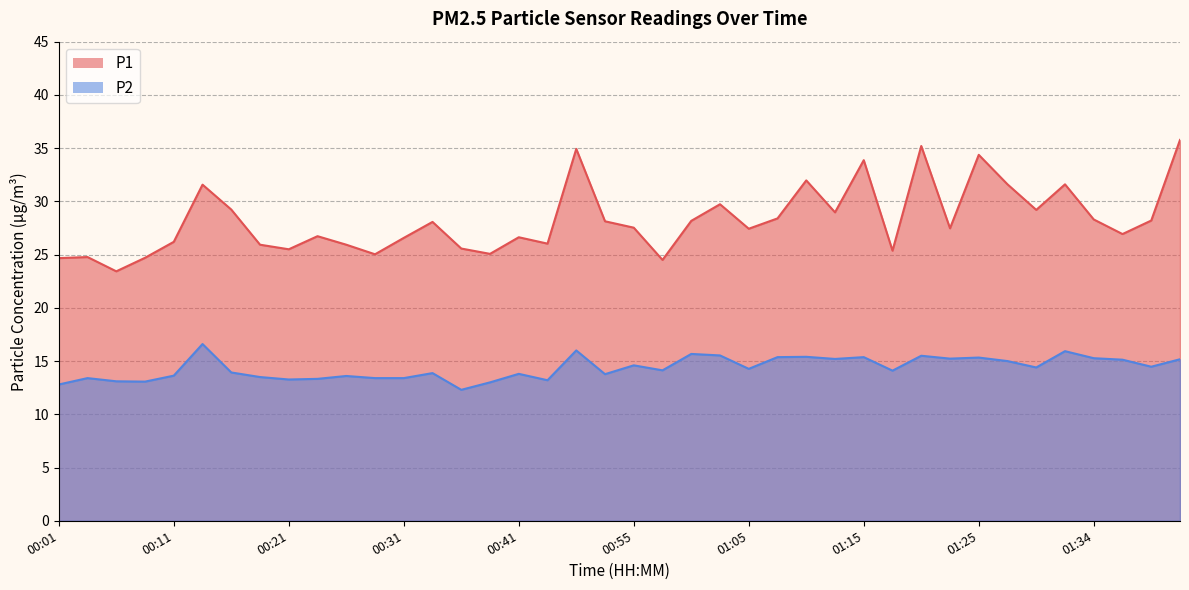

How many categories are shown in the chart?

40